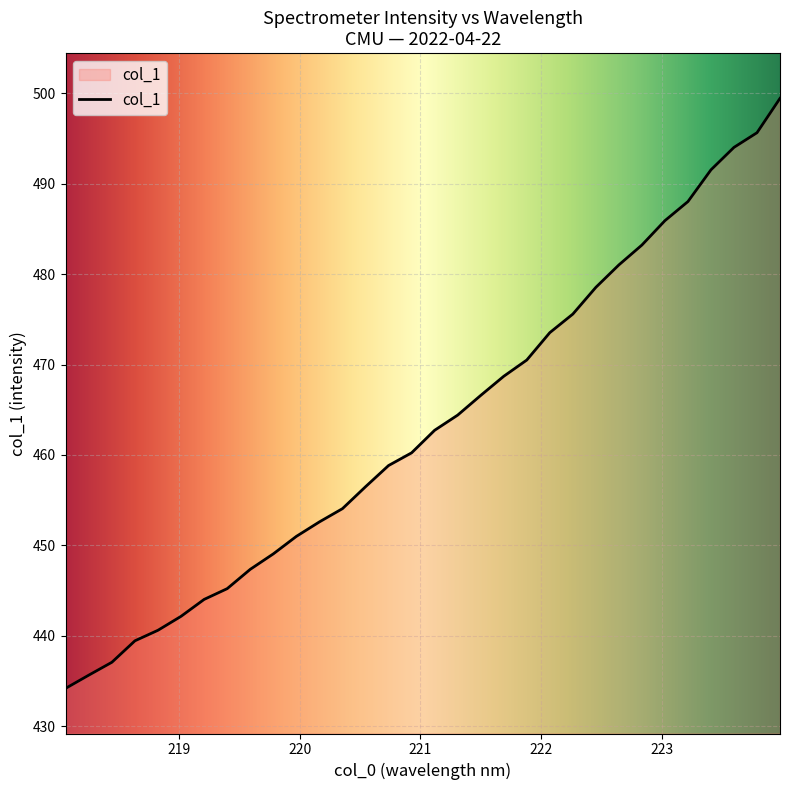

What is the greatest value displayed?

499.4